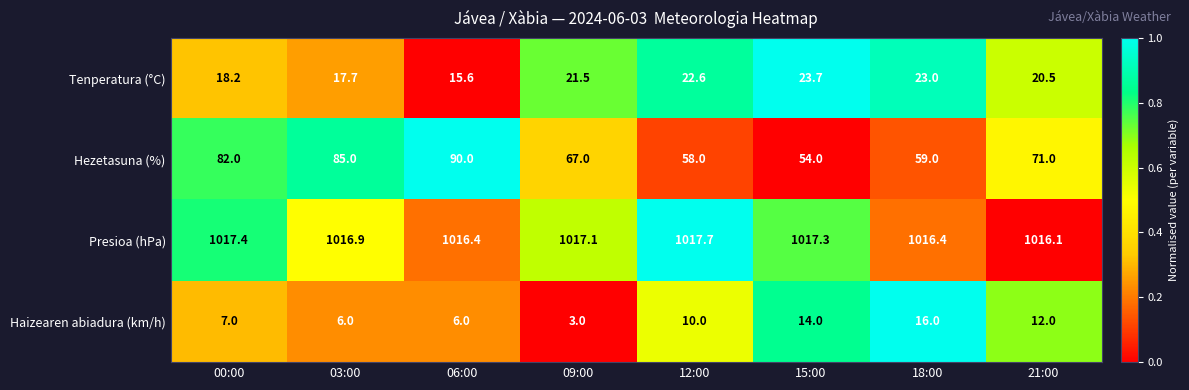

What is the total value across all series at 06:00?

1128.0